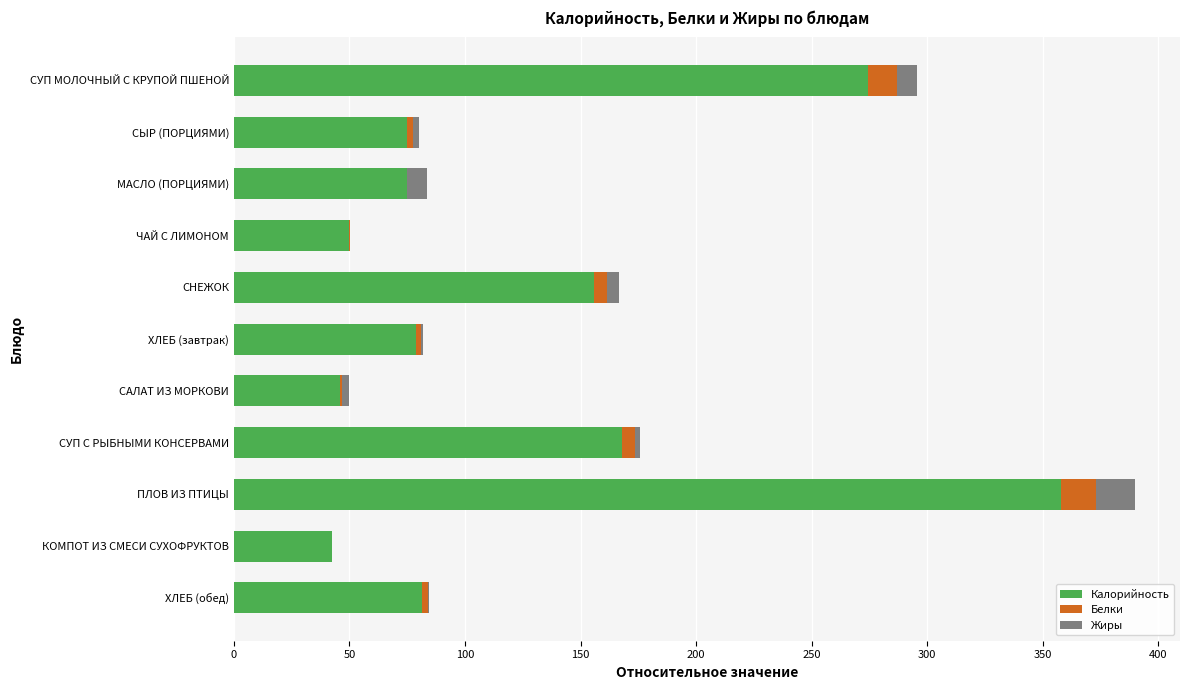

At which label does Калорийность reach its peak?

ПЛОВ ИЗ ПТИЦЫ